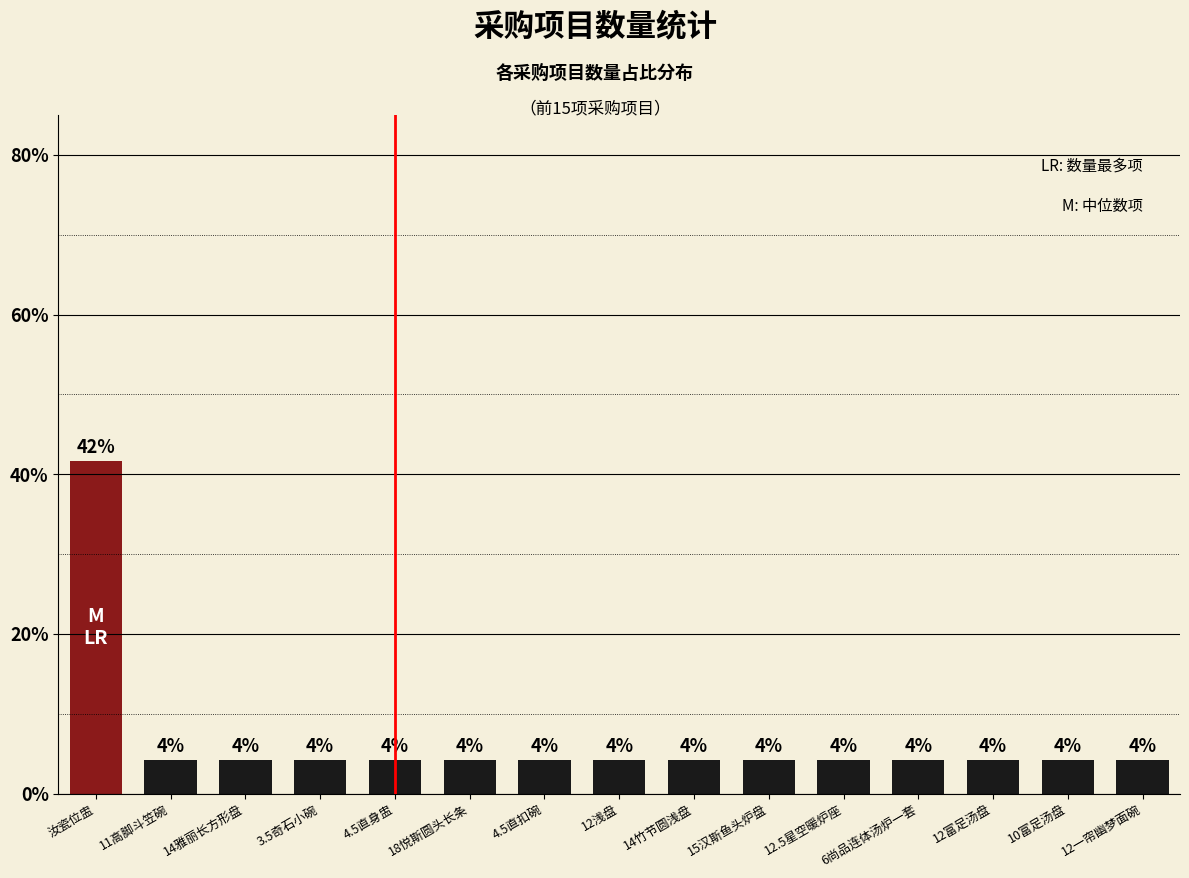

List the labels in order of value, largest first.

汝瓷位盅, 11高脚斗笠碗, 14雅丽长方形盘, 3.5奇石小碗, 4.5直身盅, 18悦斯圆头长条, 4.5直扣碗, 12浅盘, 14竹节圆浅盘, 15汉斯鱼头炉盘, 12.5星空暖炉座, 6尚品连体汤炉一套, 12富足汤盘, 10富足汤盘, 12一帘幽梦面碗